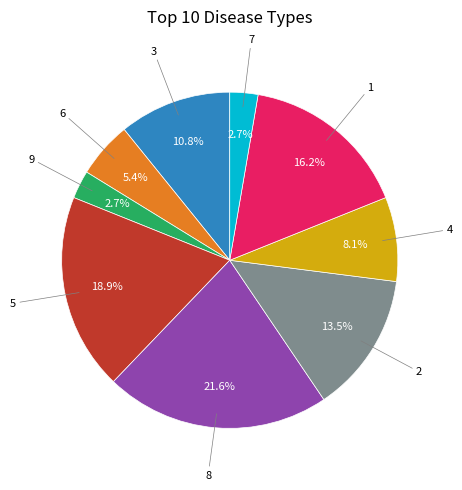

Does any single category account for the majority?

No